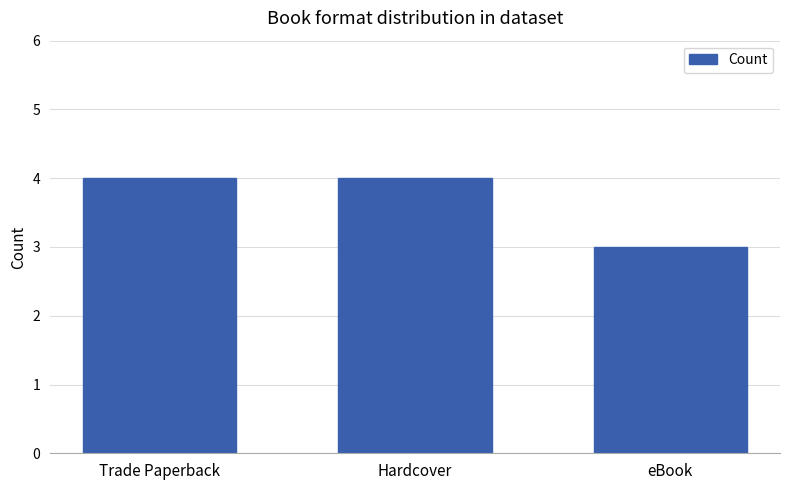

At which label is the value closest to 3?

eBook